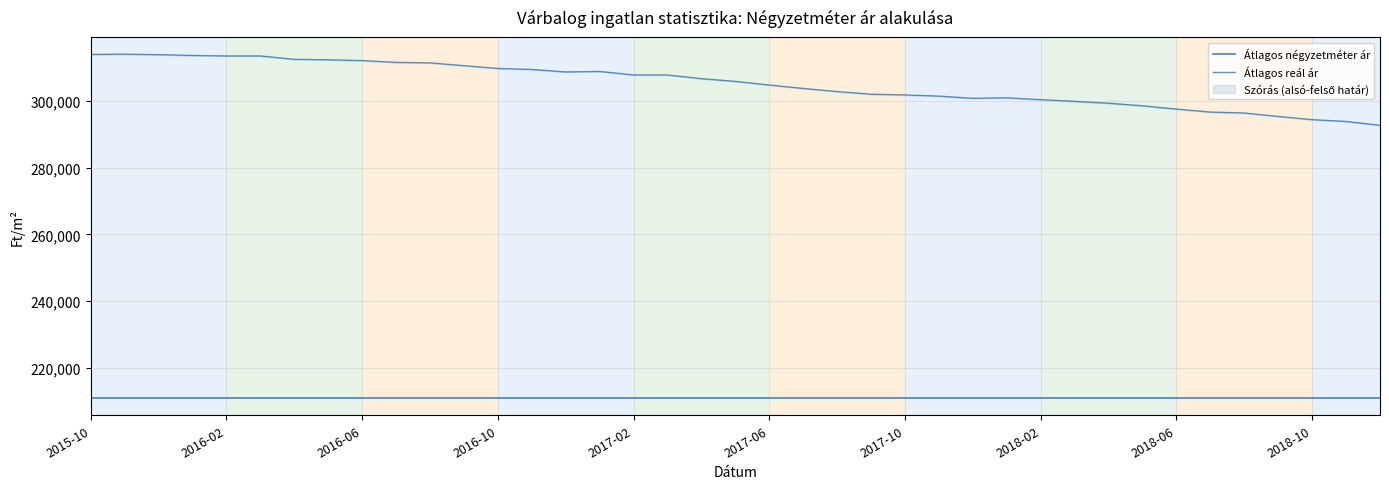

How many data points in Átlagos reál ár are less than 305948?

19